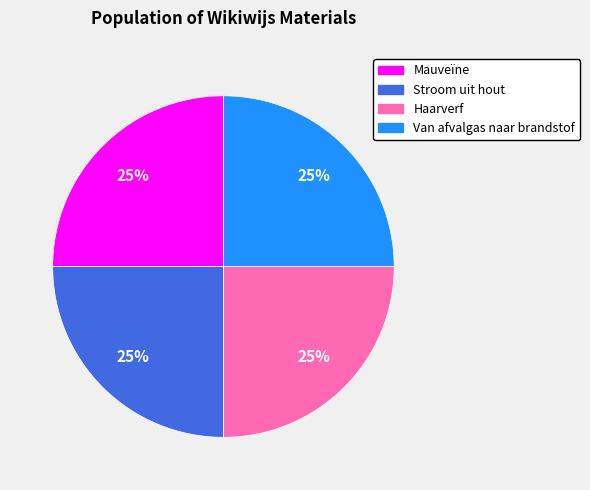

Is there any slice that represents more than half of the pie?

No